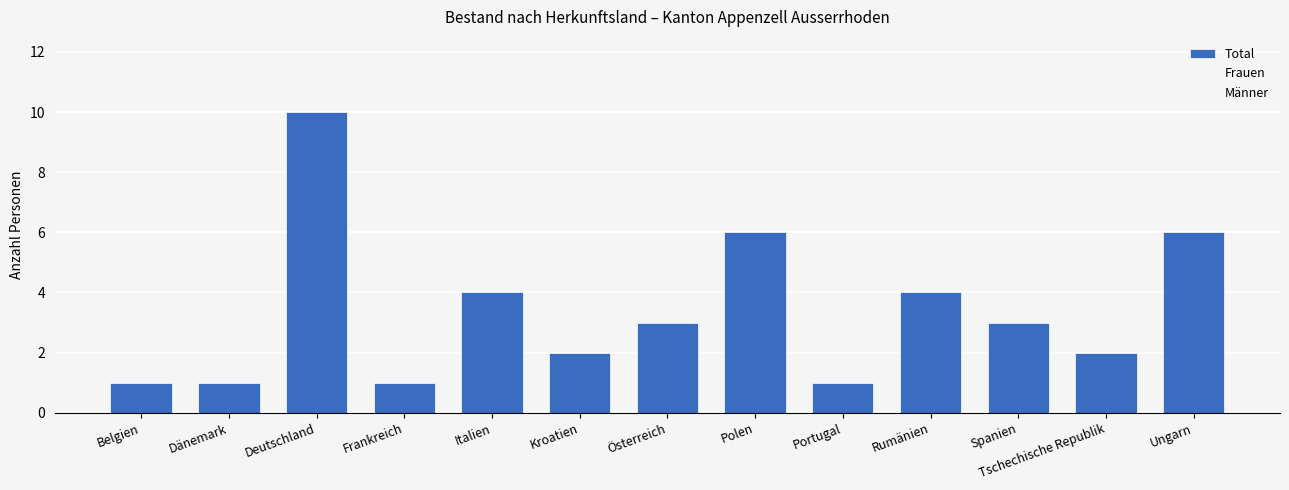

Are the bars horizontal?

No